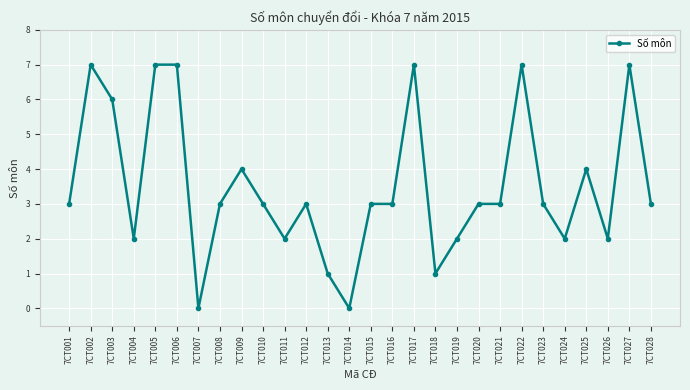

What is the sum of all values?

98